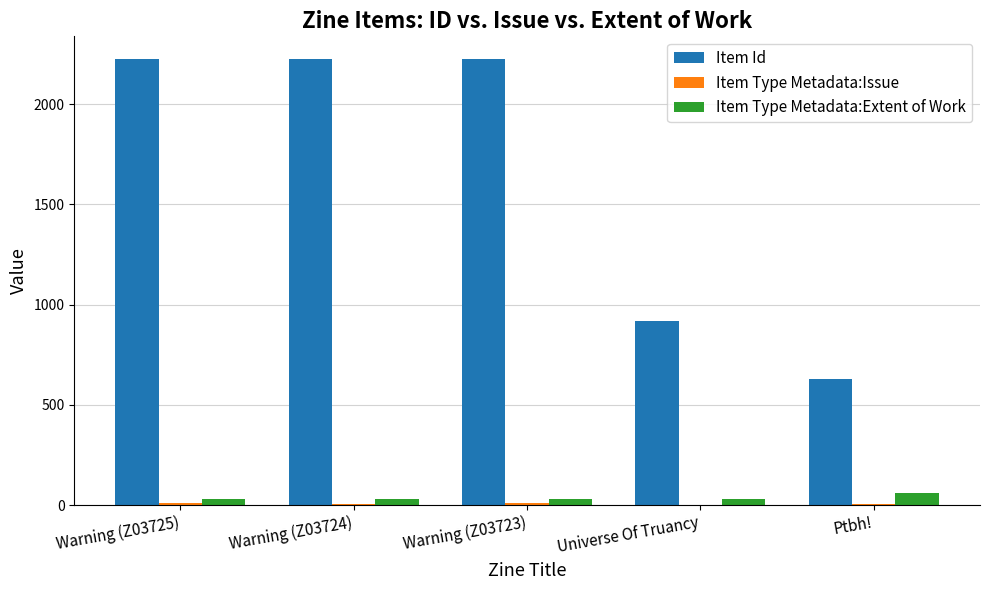

What is the maximum value for Item Type Metadata:Extent of Work?

60